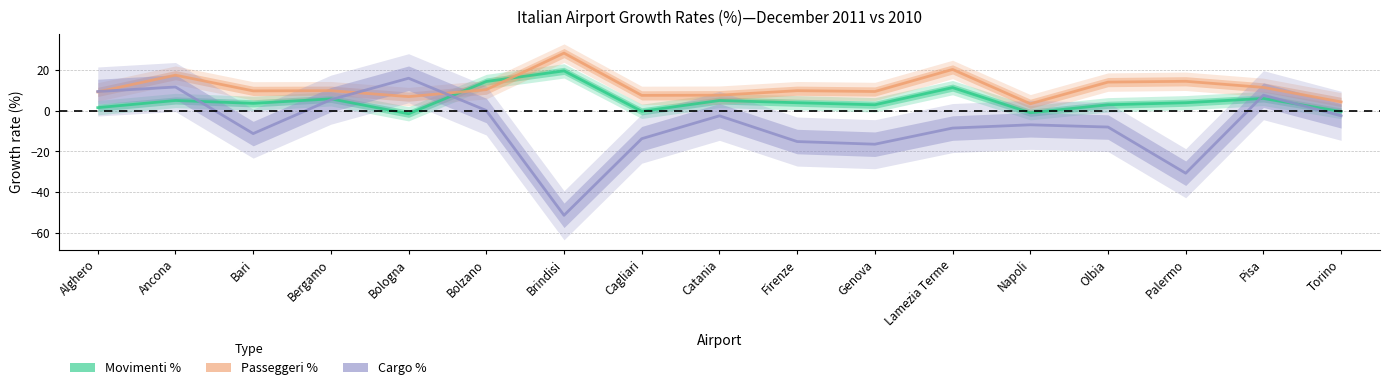

What is the difference between the maximum and minimum values in the Passeggeri % series?

24.8